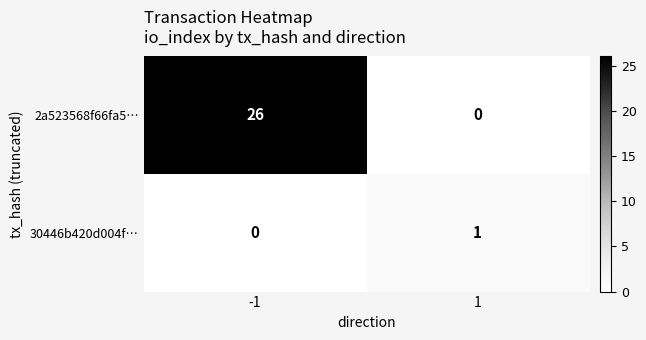

What is the difference between the 2a523568f66fa5… values at 1 and -1?

26